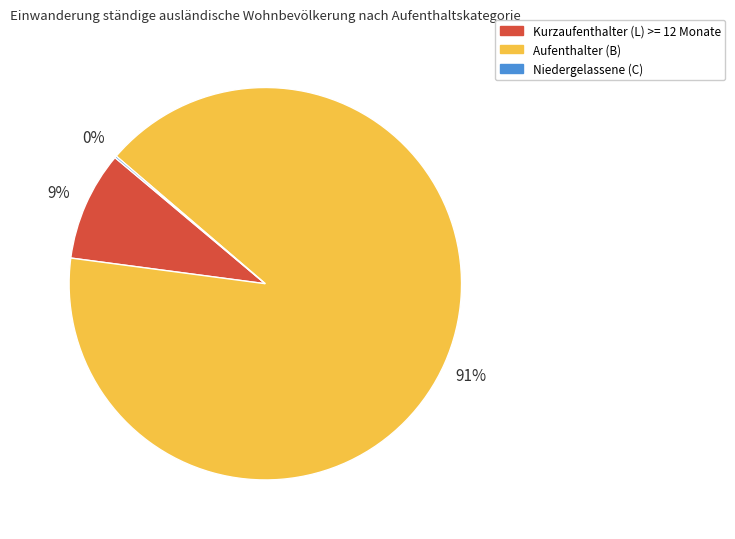

Which slice represents more than half of the pie?

Aufenthalter (B)